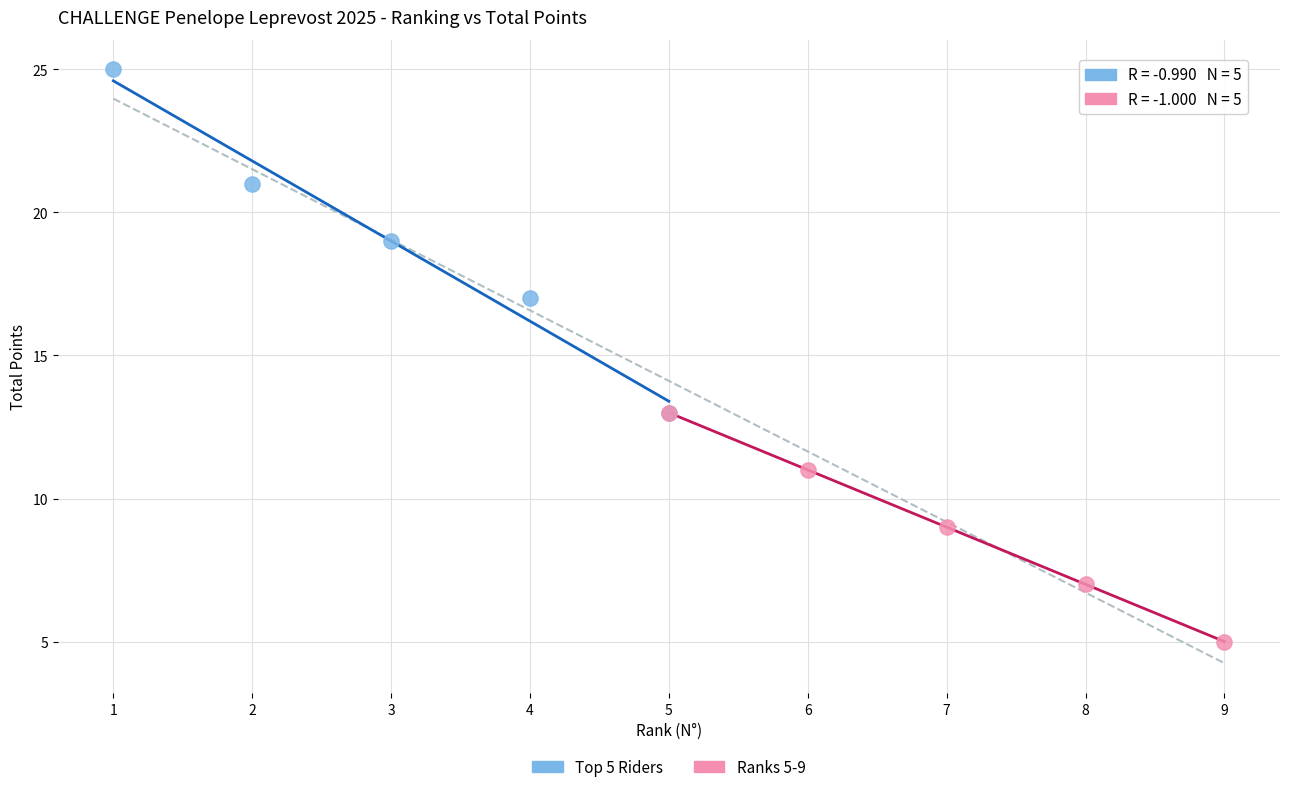

What are all the series names shown in the legend?

Top 5 Riders, Ranks 5-9